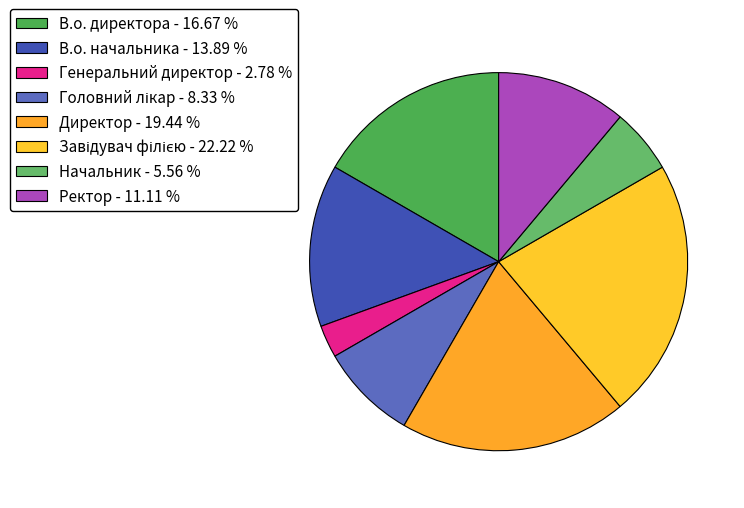

How many slices are in this pie chart?

8